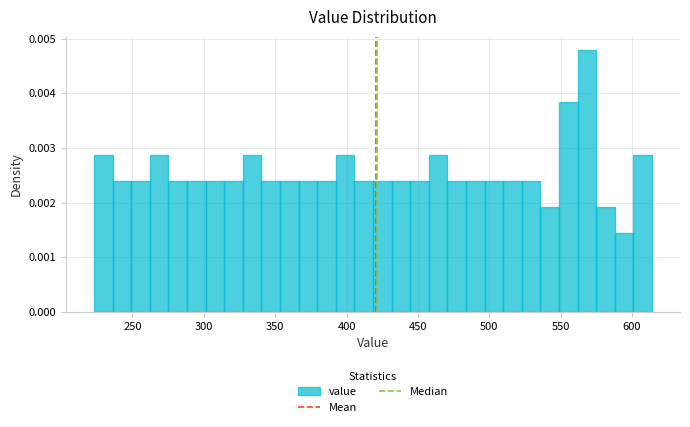

Around what value on the x-axis is the tallest bar? Give the approximate position of its centre, as read against the axis.

570